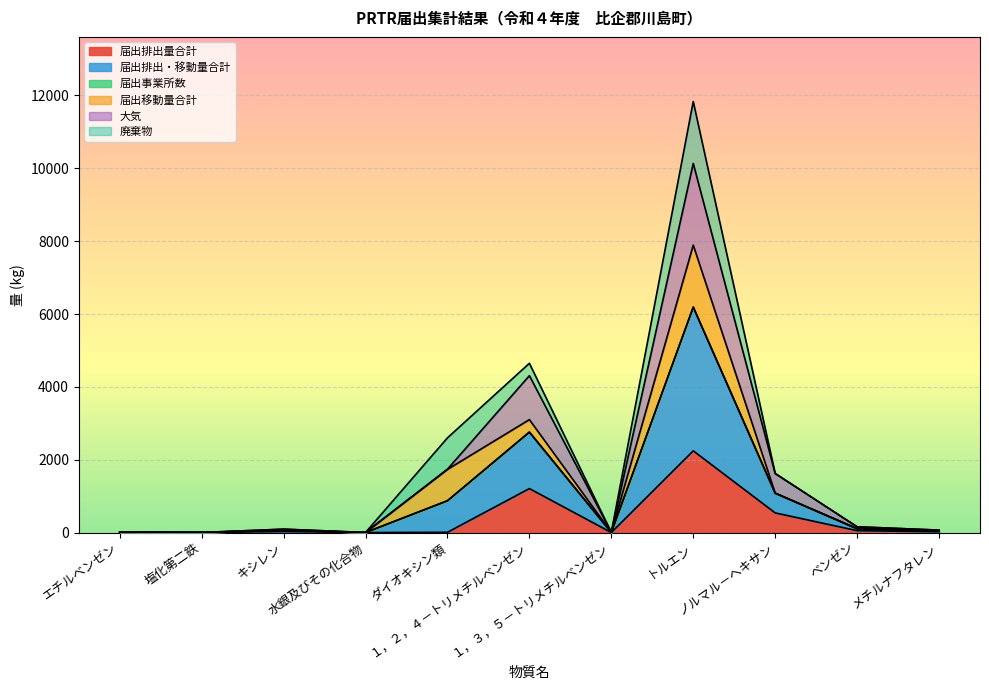

Does the chart display data point markers on the line(s)?

No